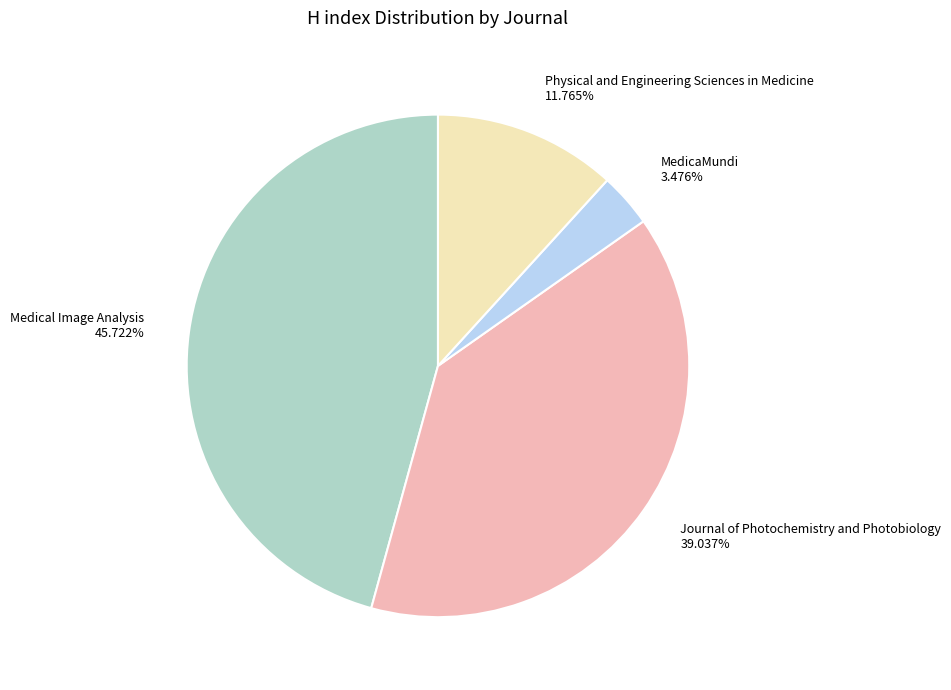

Does MedicaMundi represent more than half of the total?

No